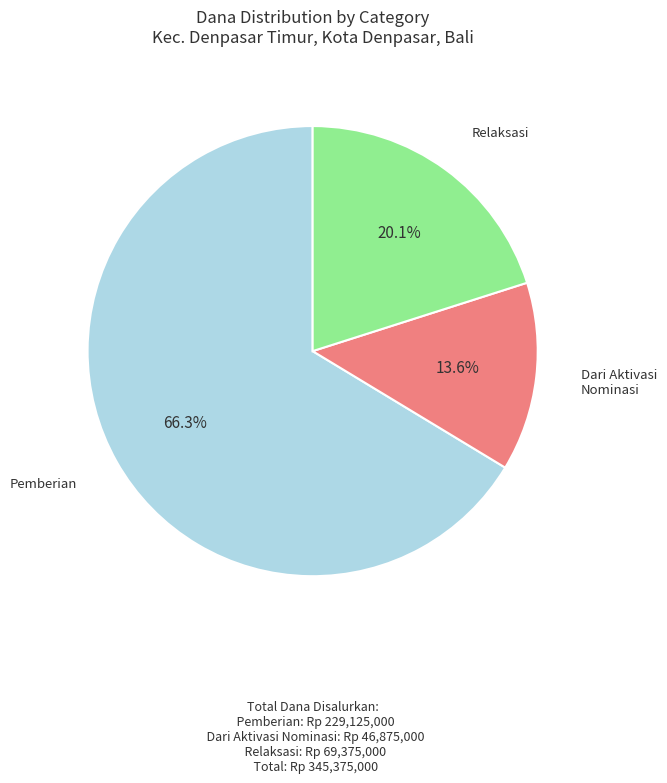

Is there any slice that represents more than half of the pie?

Yes